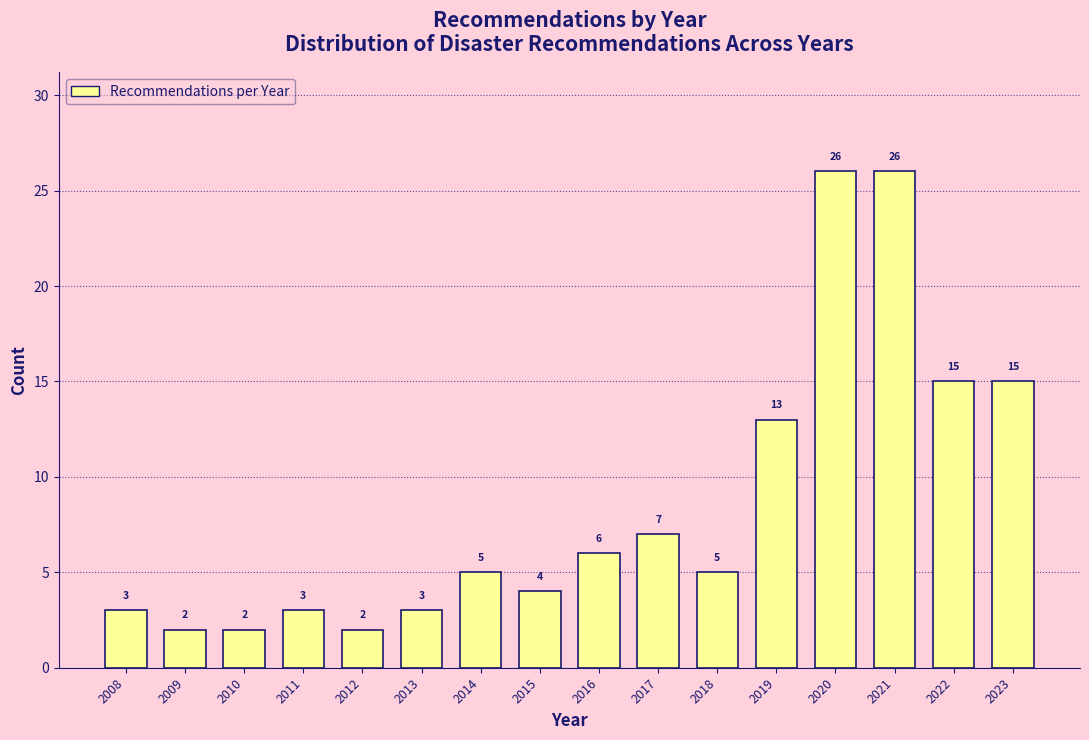

Reading left to right, what are all the values shown in this chart?

2008=3	2009=2	2010=2	2011=3	2012=2	2013=3	2014=5	2015=4	2016=6	2017=7	2018=5	2019=13	2020=26	2021=26	2022=15	2023=15